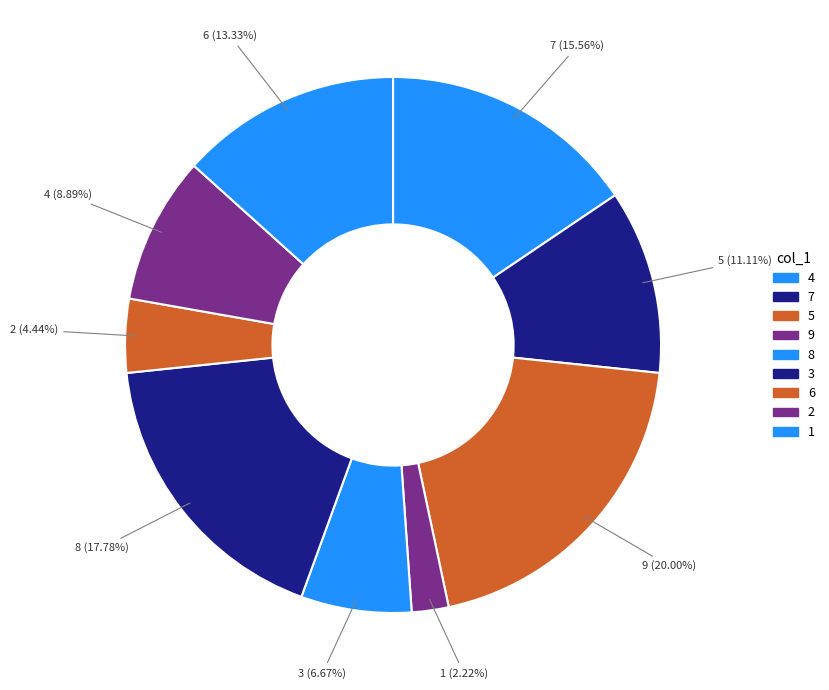

Approximately how many times larger is the value at 5 compared to 2?

2.2